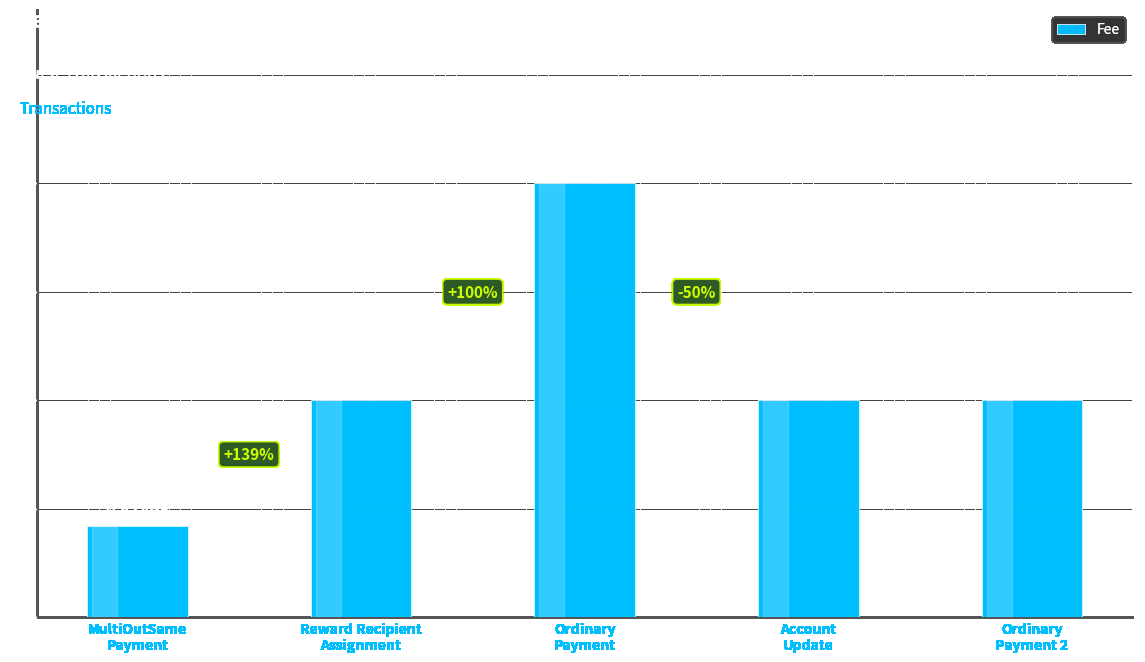

The value at Account
Update is 1.0. True or false?

True